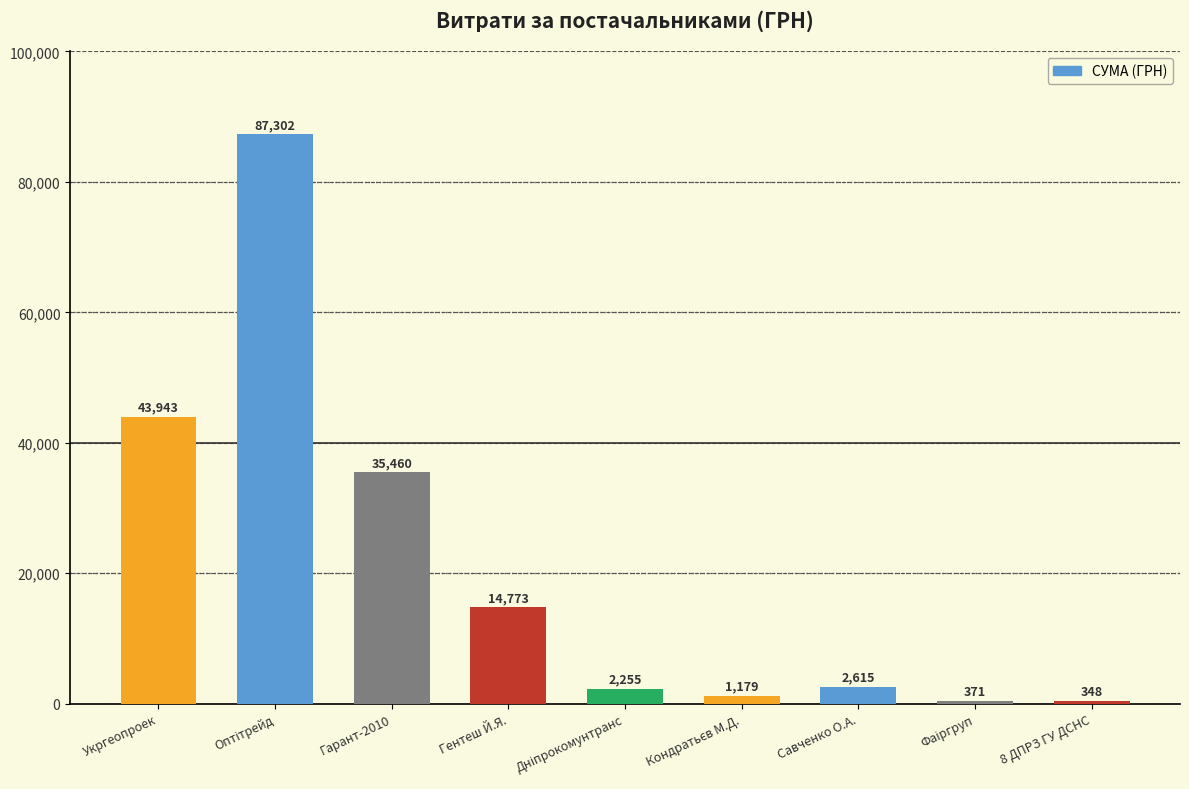

What is the label of the 4th bar from the left?

Гентеш Й.Я.